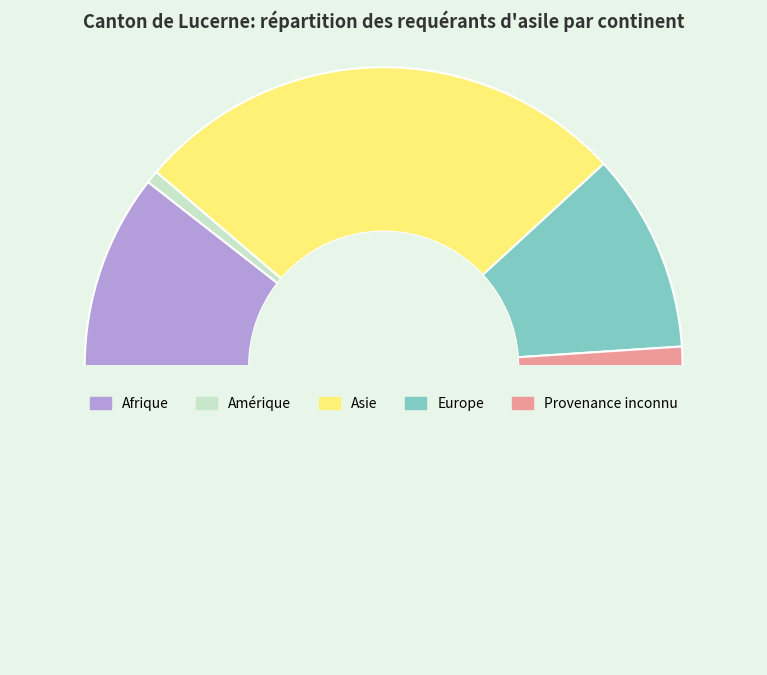

Rank the categories by value from highest to lowest.

Asie, Europe, Afrique, Provenance inconnu, Amérique